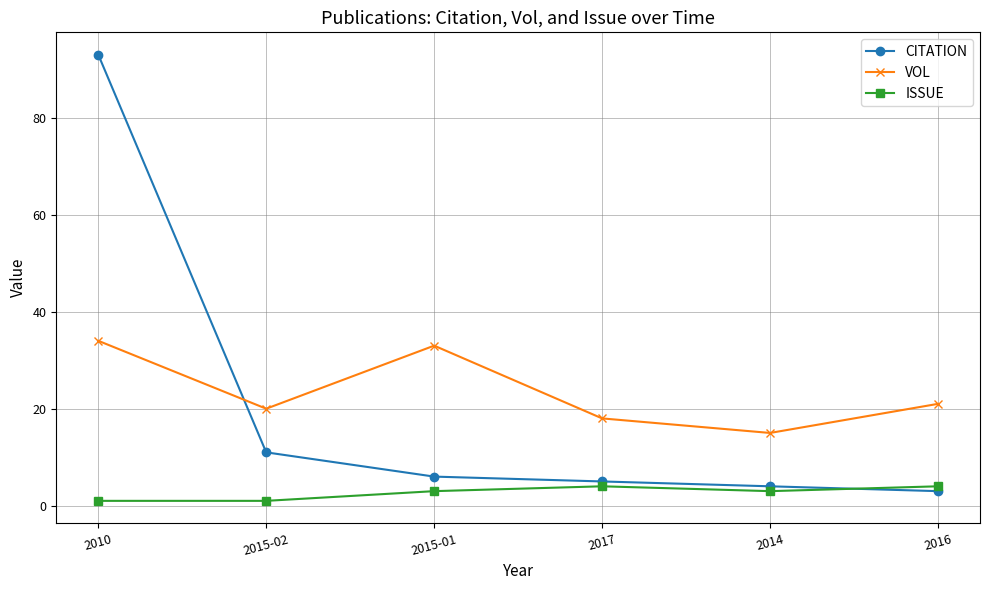

True or false: VOL and ISSUE cross at least once.

False